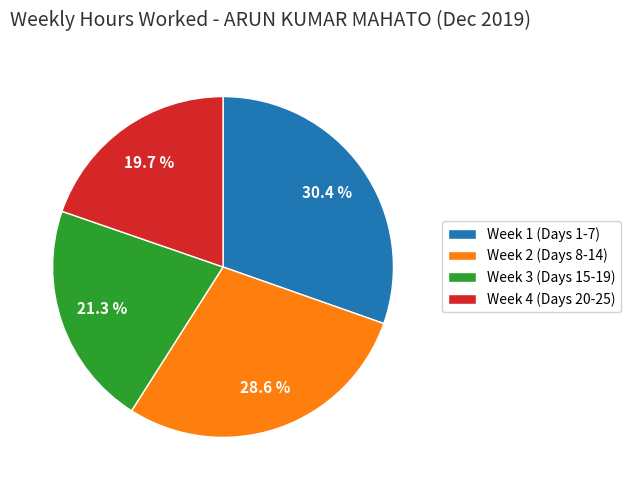

What is the ratio of the value at Week 1 (Days 1-7) to the value at Week 3 (Days 15-19)?

1.4